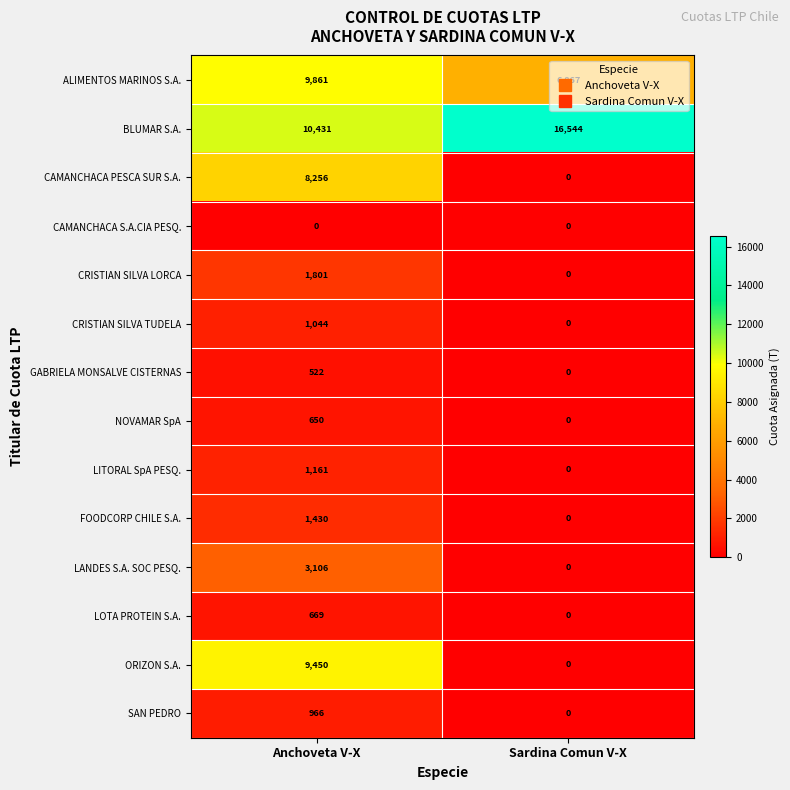

The value of GABRIELA MONSALVE CISTERNAS at Sardina Comun V-X is 302. True or false?

False